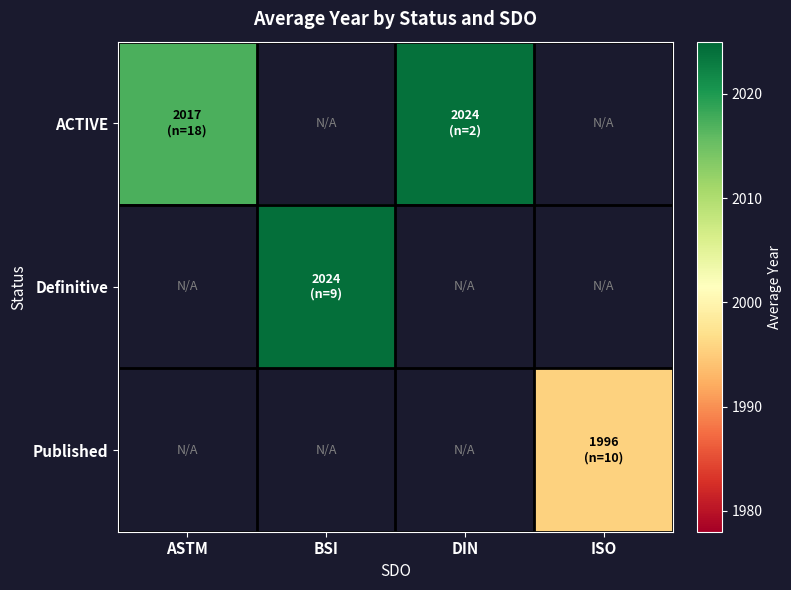

The value of Definitive at BSI is 2024.2. True or false?

True